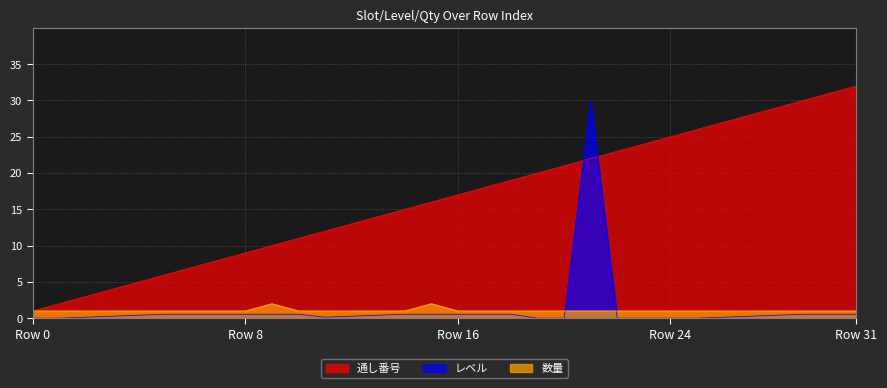

What is the value of the 通し番号 point at the 16th from the left?

16.0